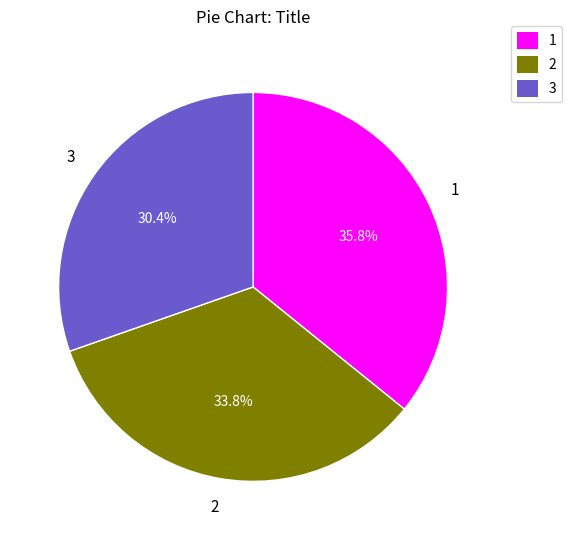

Is there any slice that represents more than half of the pie?

No